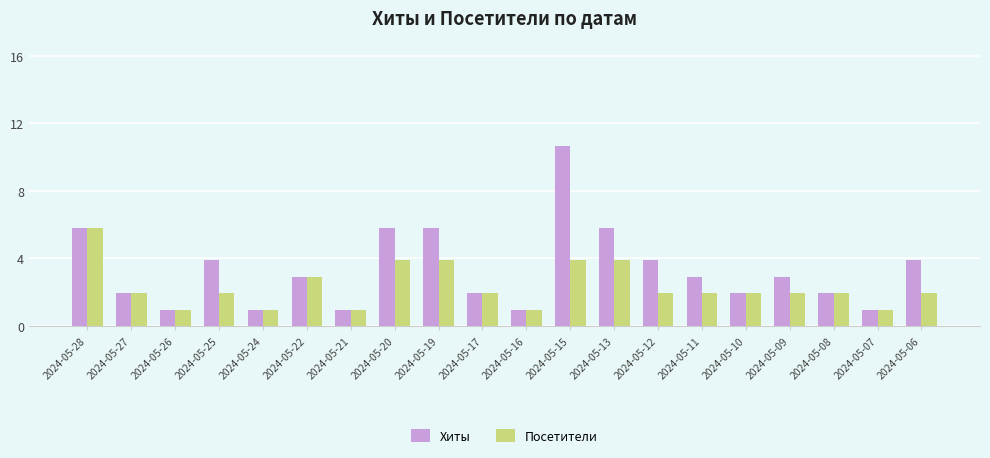

What are all the series names shown in the legend?

Хиты, Посетители